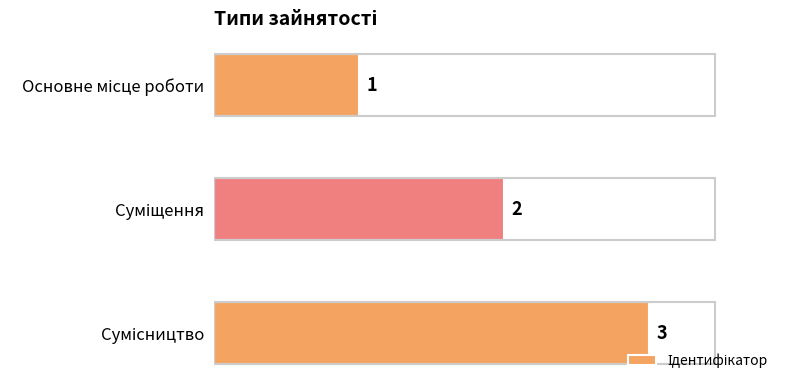

What is the maximum value shown in the chart?

3